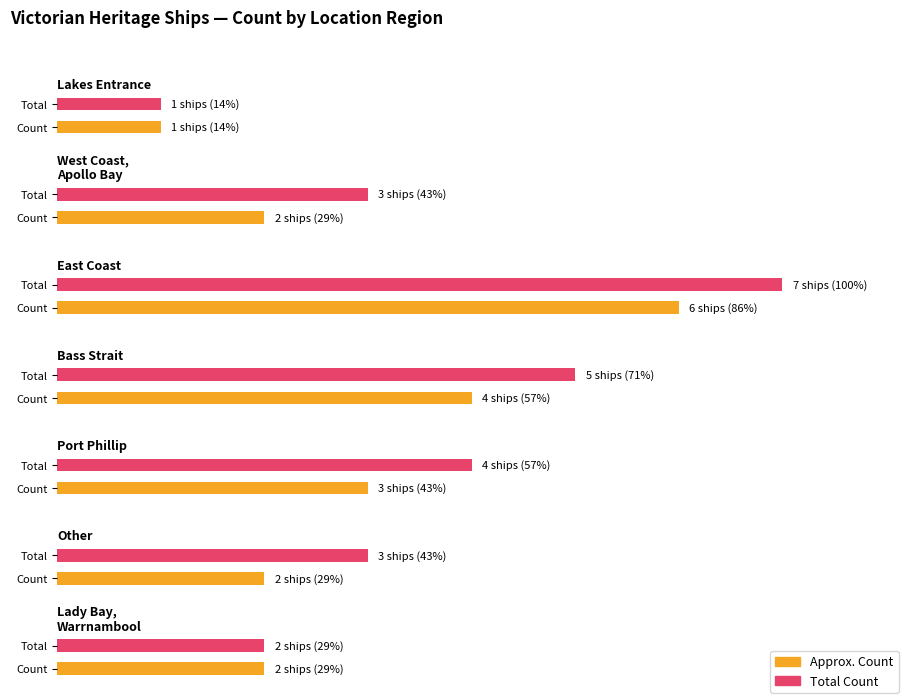

At which label does Average utilization reach its peak?

East Coast